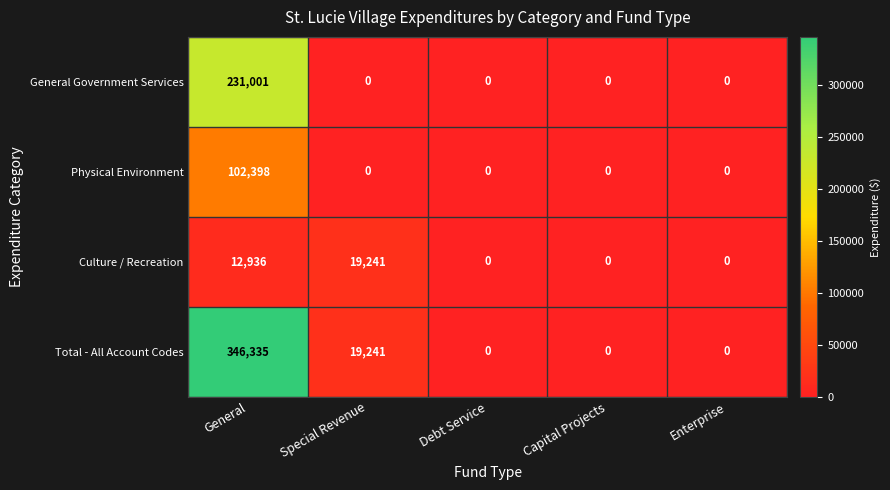

Reading left to right, what are all the values shown in this chart?

General Government Services: General=231001	Special Revenue=0	Debt Service=0	Capital Projects=0	Enterprise=0
Physical Environment: General=102398	Special Revenue=0	Debt Service=0	Capital Projects=0	Enterprise=0
Culture / Recreation: General=12936	Special Revenue=19241	Debt Service=0	Capital Projects=0	Enterprise=0
Total - All Account Codes: General=346335	Special Revenue=19241	Debt Service=0	Capital Projects=0	Enterprise=0